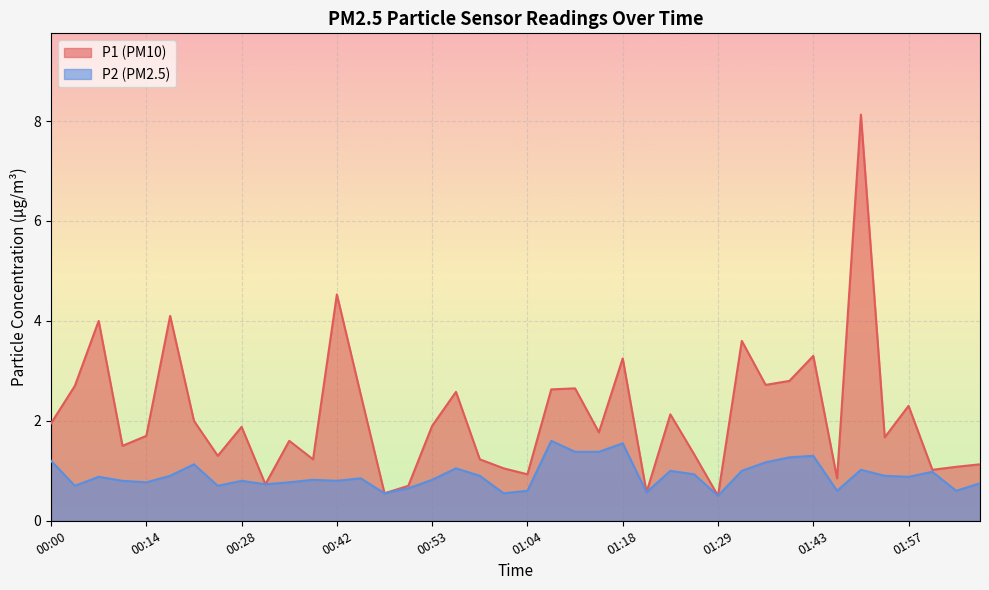

How many data points in P1 are less than 1?

7